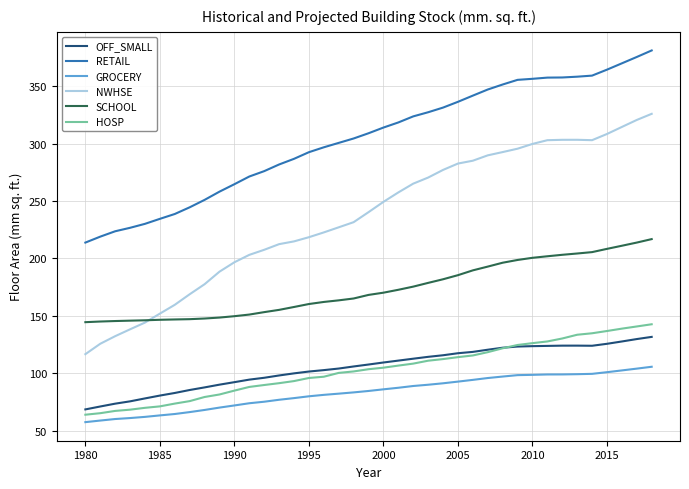

What is the average value of the HOSP series?

102.9